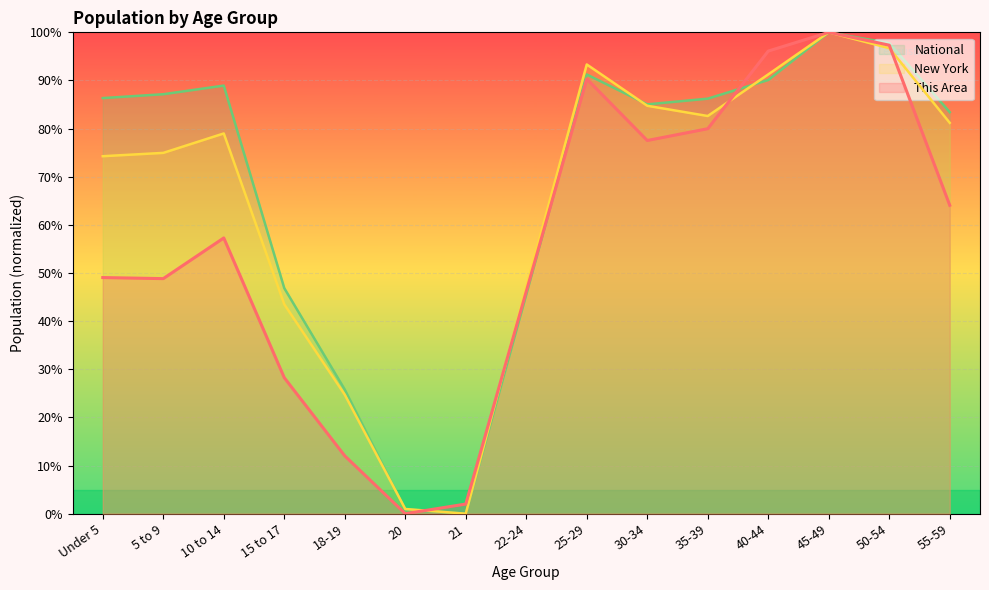

In This Area, how many points are lower than both neighbors (excluding endpoints)?

3